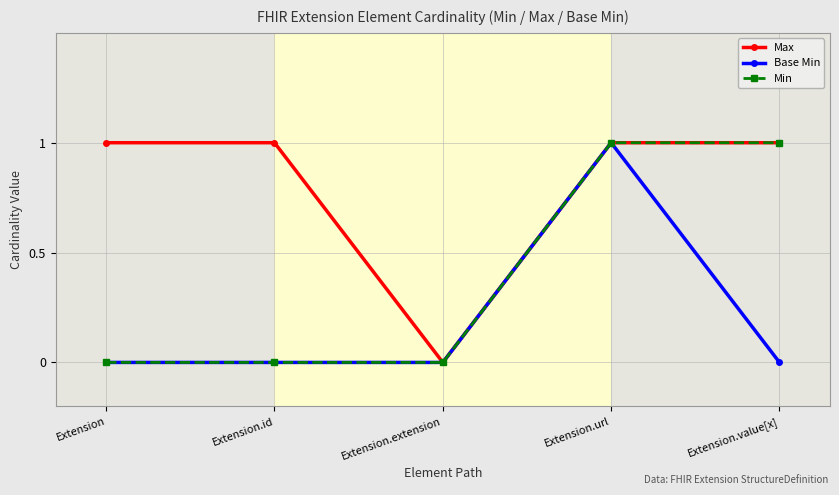

Which series has the largest total across all categories?

Max